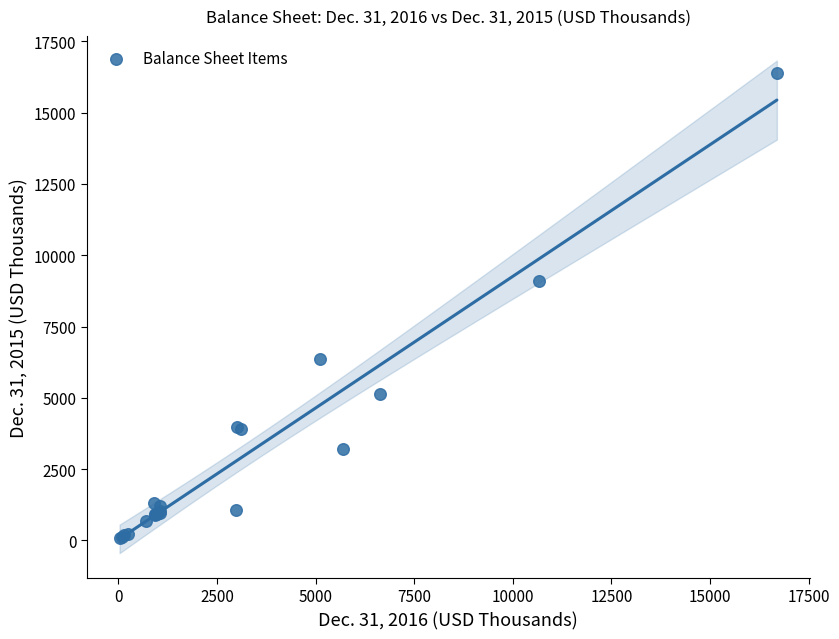

What Y value in the scatter plot is closest to 8243?

9110